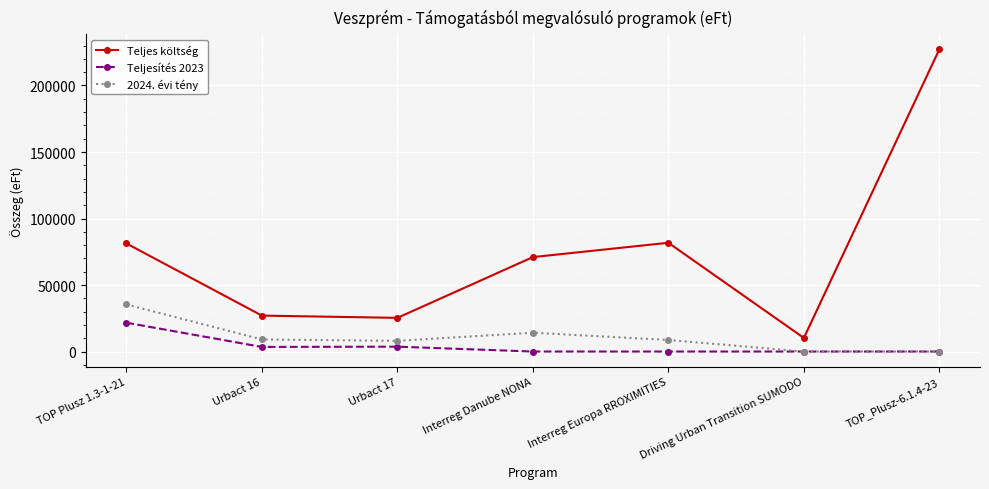

How many interior local valleys does the Teljes költség series have?

2